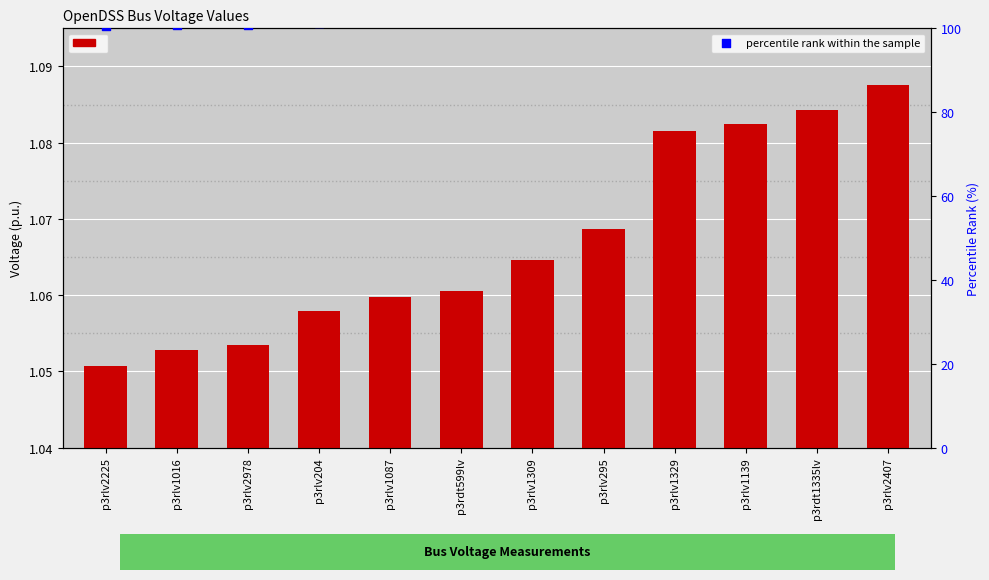

Which series reaches the maximum Y coordinate?

percentile rank within the sample